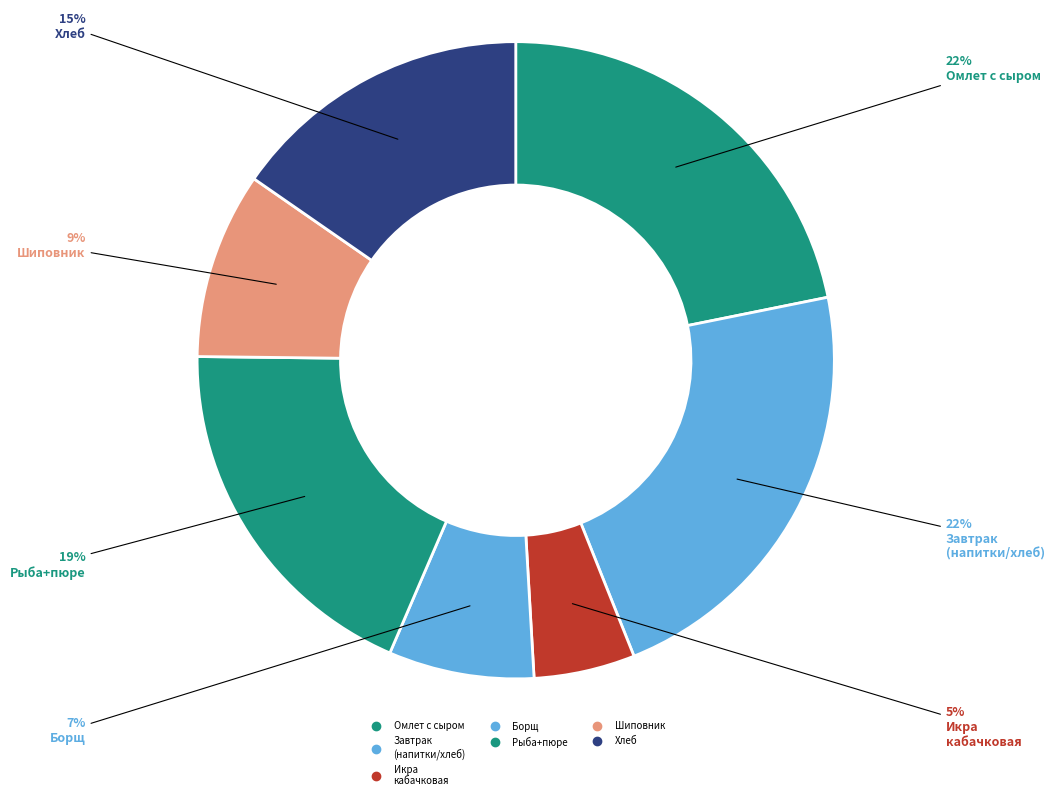

What is the largest slice in the pie chart?

Омлет с сыром